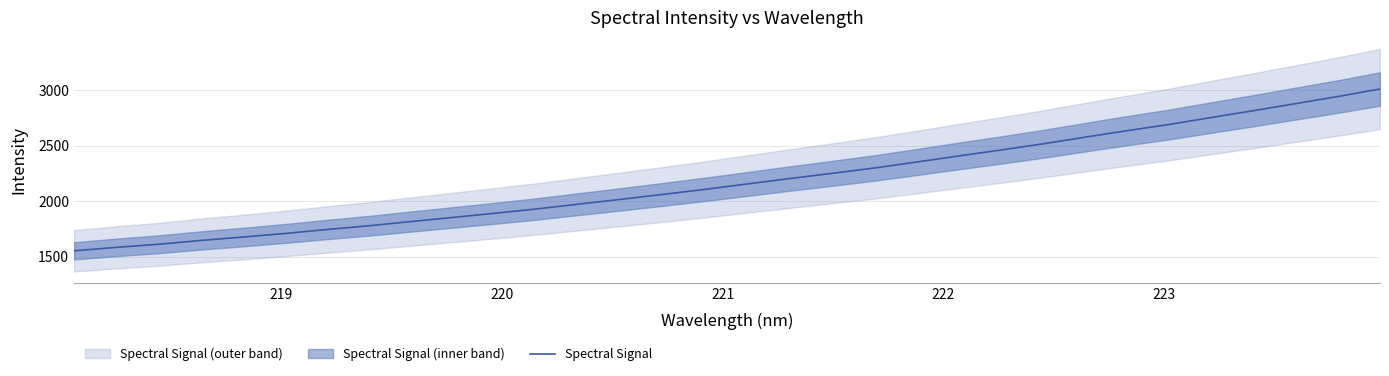

What is the difference between the maximum and second lowest values?

1428.3